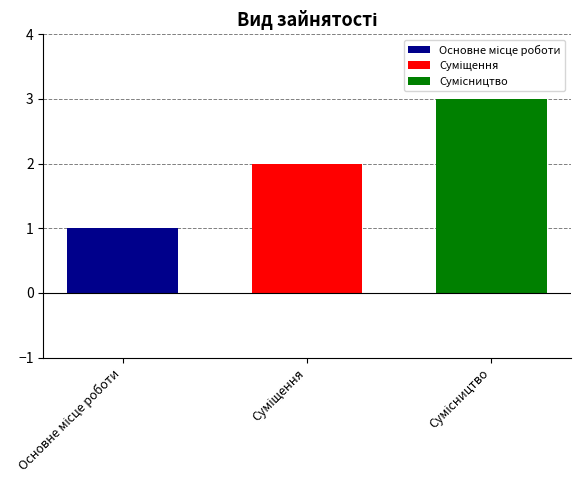

Count the number of data series in this chart.

3